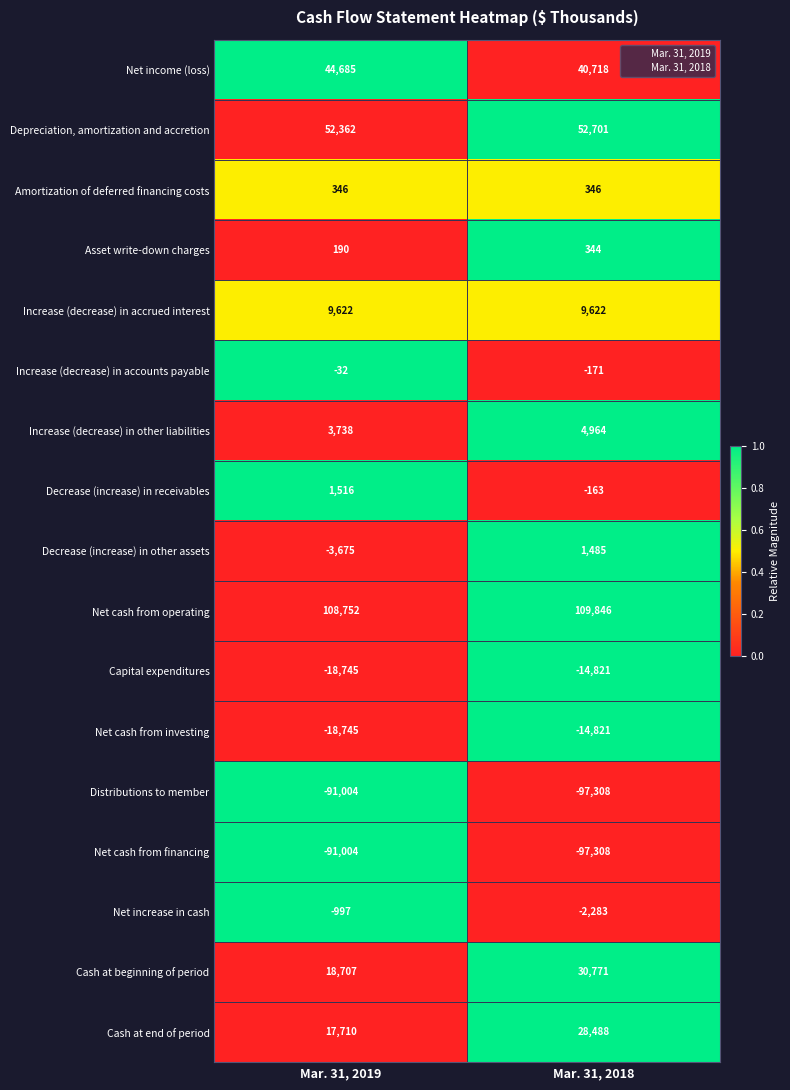

The Cash at end of period series shows 17710 at Mar. 31, 2019. True or false?

True